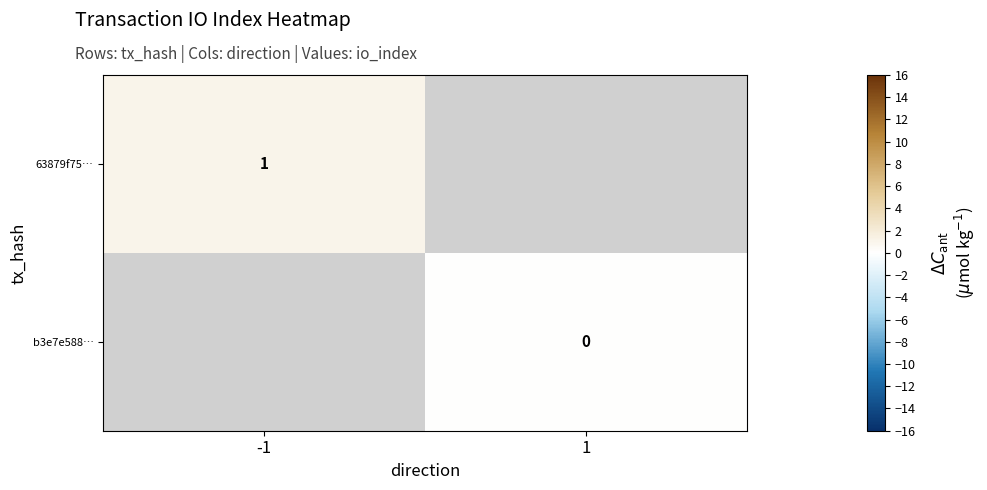

The value of 63879f75… at -1 is 1. True or false?

True